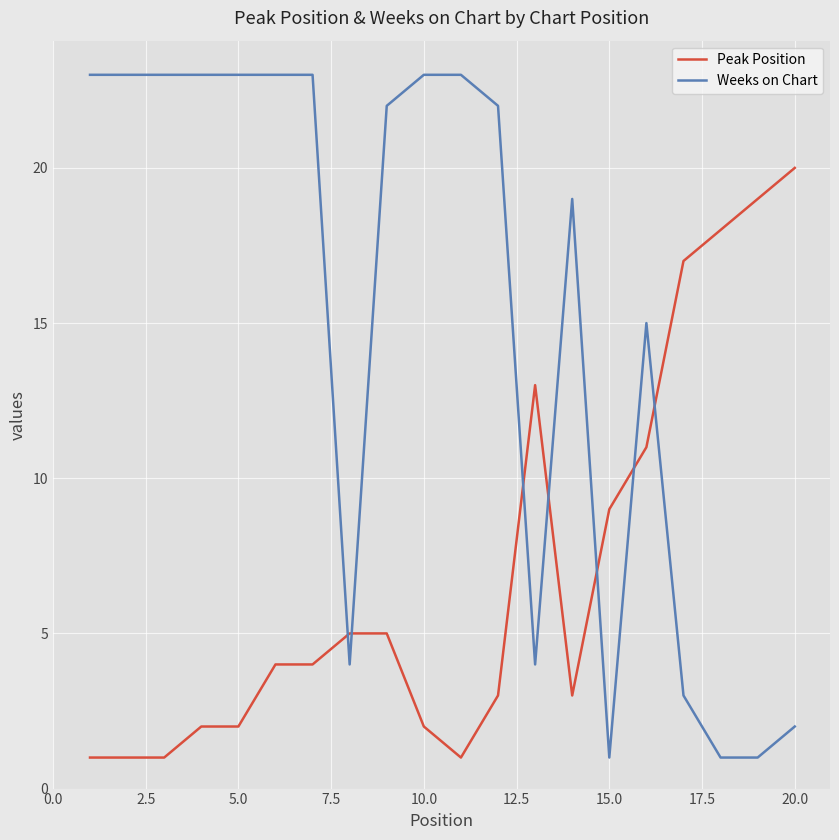

What is the highest value of the Weeks on Chart series?

23